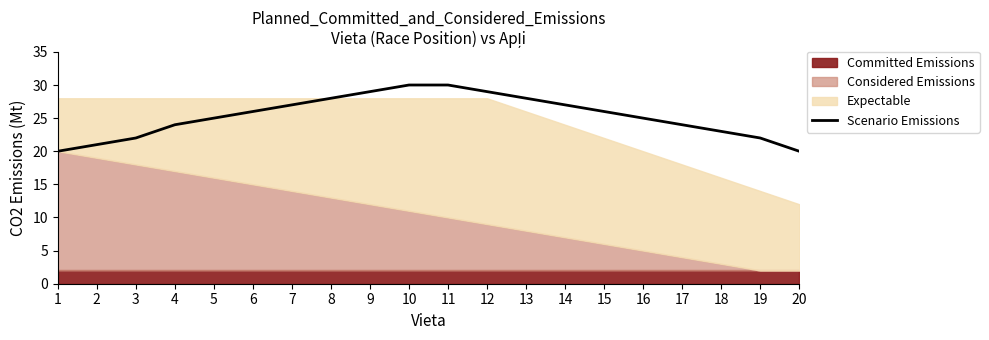

What is the value of the 15th point from the left?

26